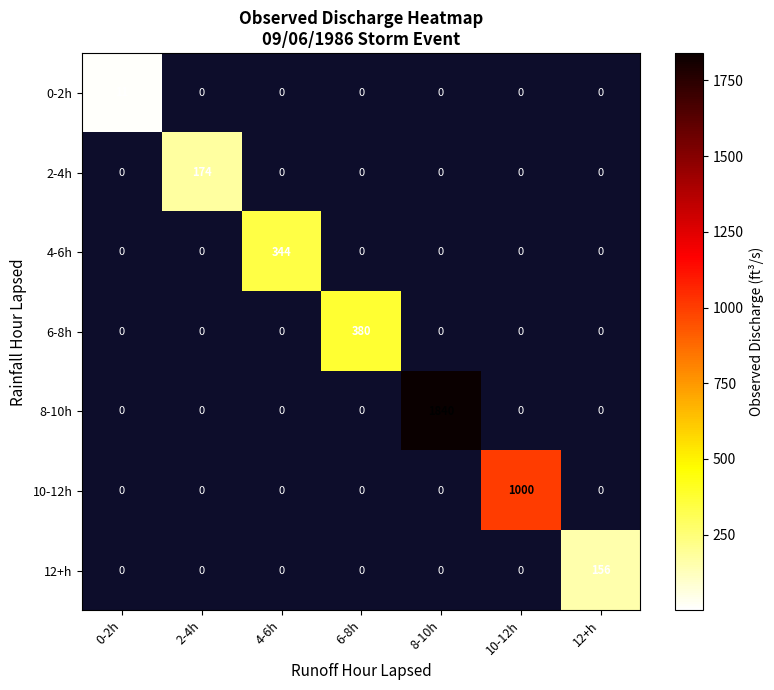

Which series has the widest spread of values?

8-10h